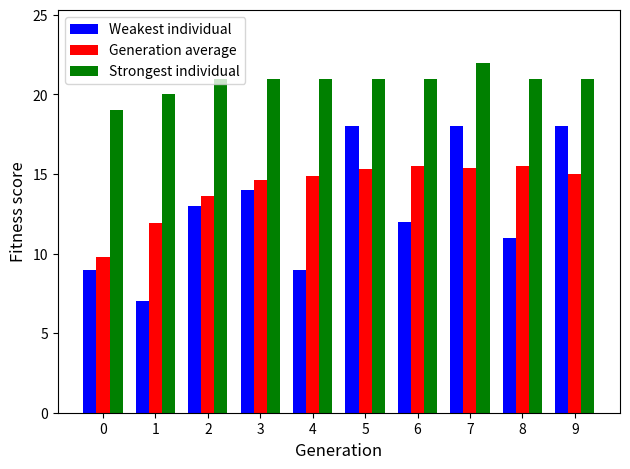

What is the greatest value displayed?

22.0